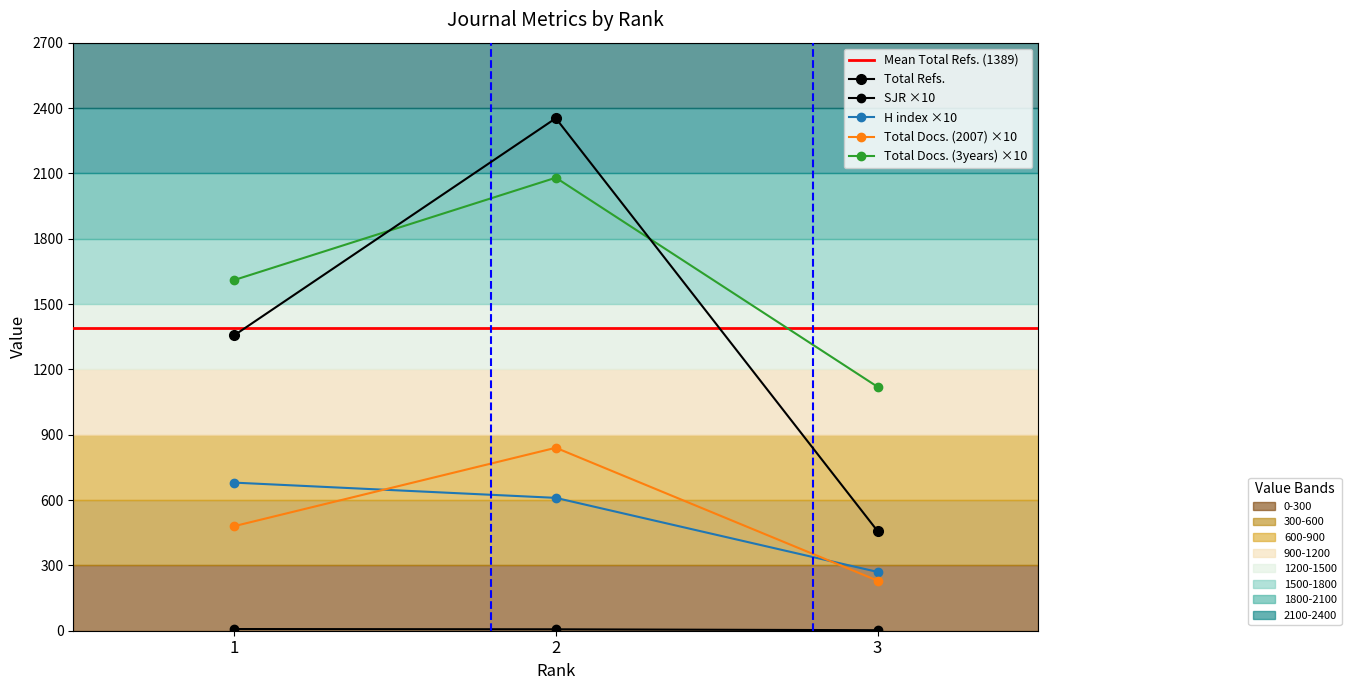

Between 1 and 2, which series saw the biggest shift?

Total Refs.